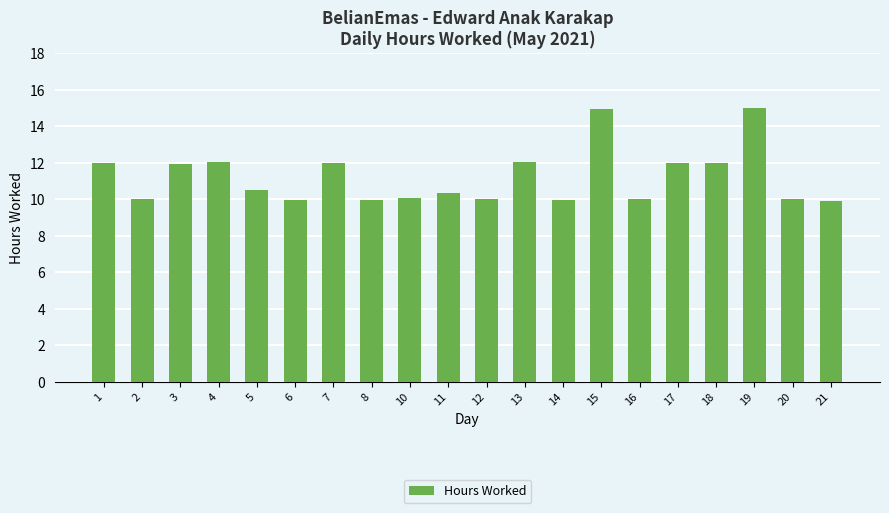

What is the difference between the maximum and minimum values?

5.1